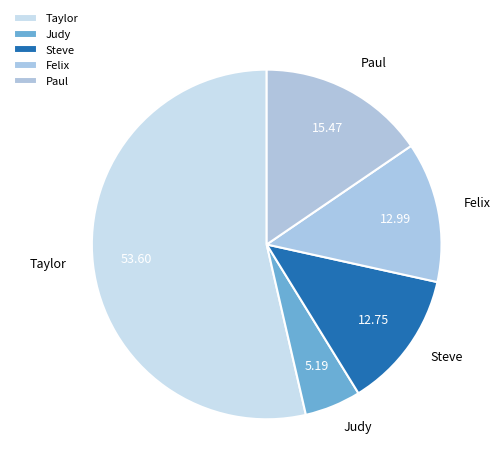

Between Paul and Steve, which is larger?

Paul